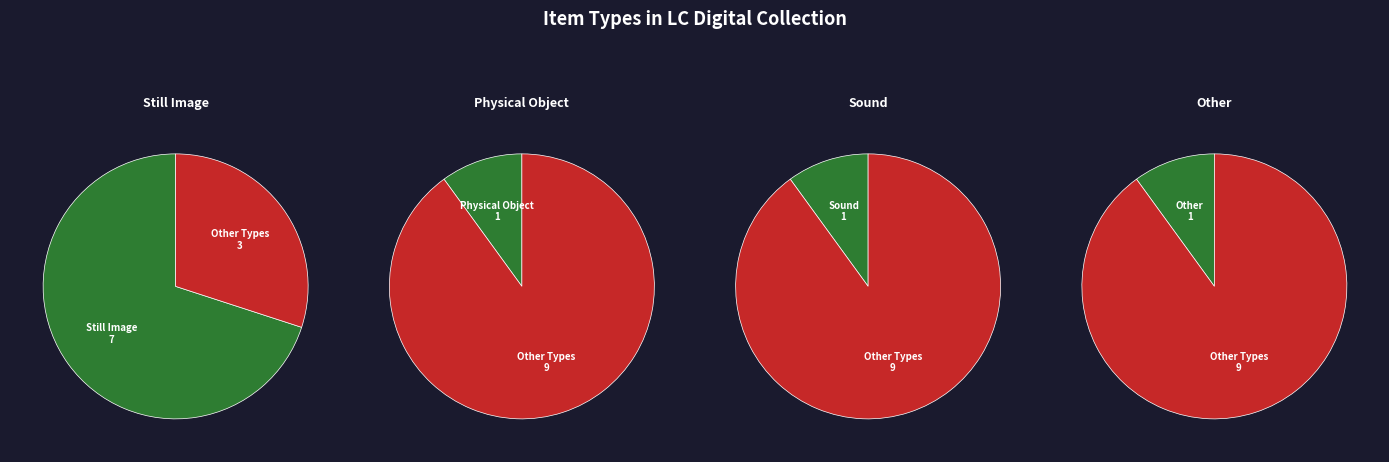

To the nearest percent, what is the combined percentage of Physical Object and Still Image?

80%